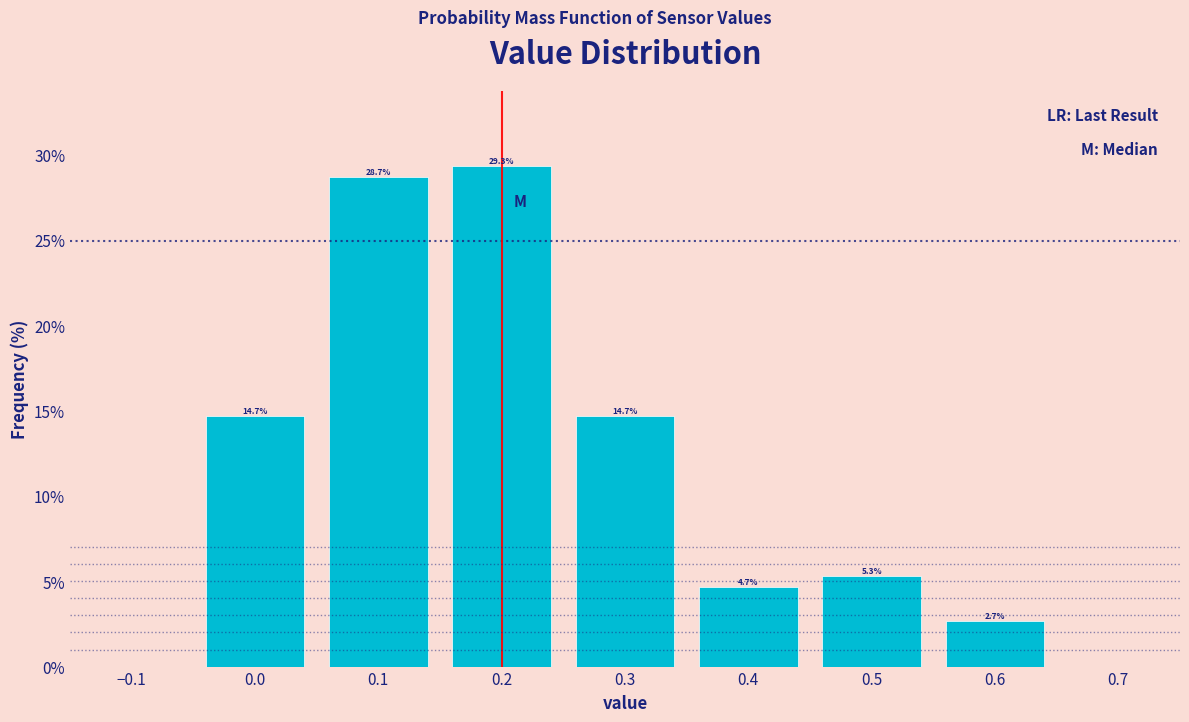

Reading left to right, list every bar in this chart as the range it spans on the x-axis followed by its height.

-0.05 to 0.05: 14.7
0.05 to 0.15: 28.7
0.15 to 0.25: 29.3
0.25 to 0.35: 14.7
0.35 to 0.45: 4.7
0.45 to 0.55: 5.3
0.55 to 0.65: 2.7